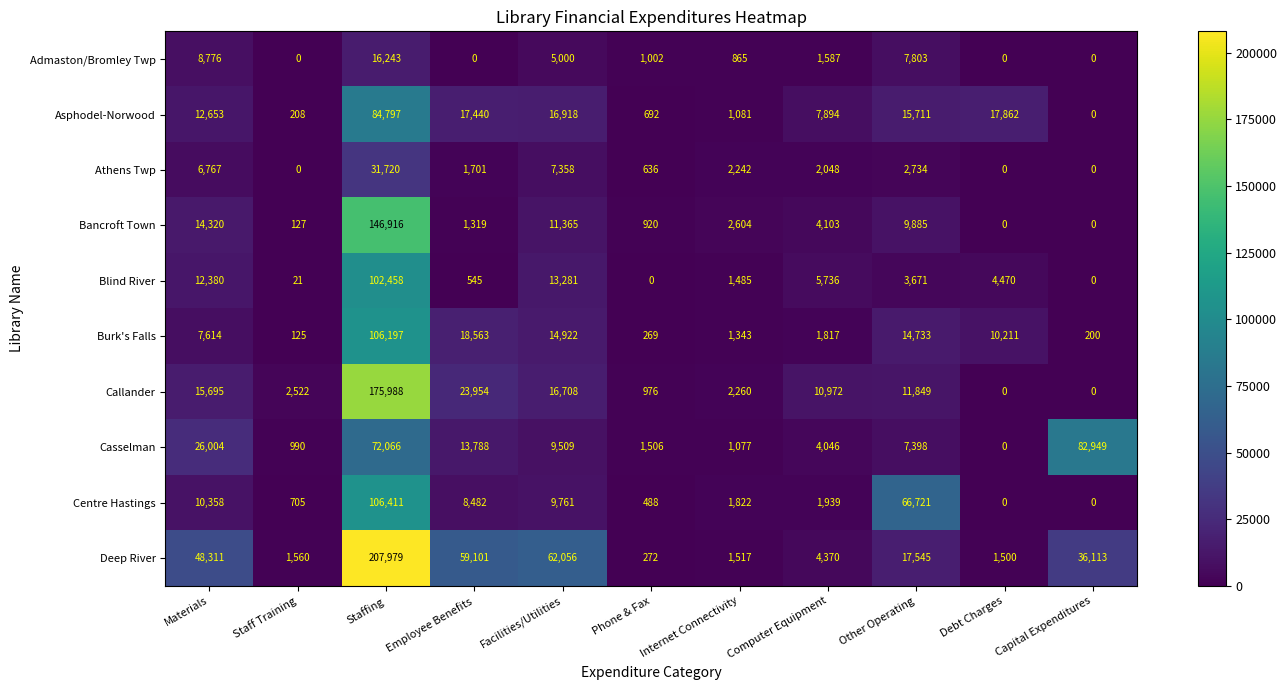

List the series in order of their peak value, lowest first.

Admaston/Bromley Twp, Athens Twp, Casselman, Asphodel-Norwood, Blind River, Burk's Falls, Centre Hastings, Bancroft Town, Callander, Deep River